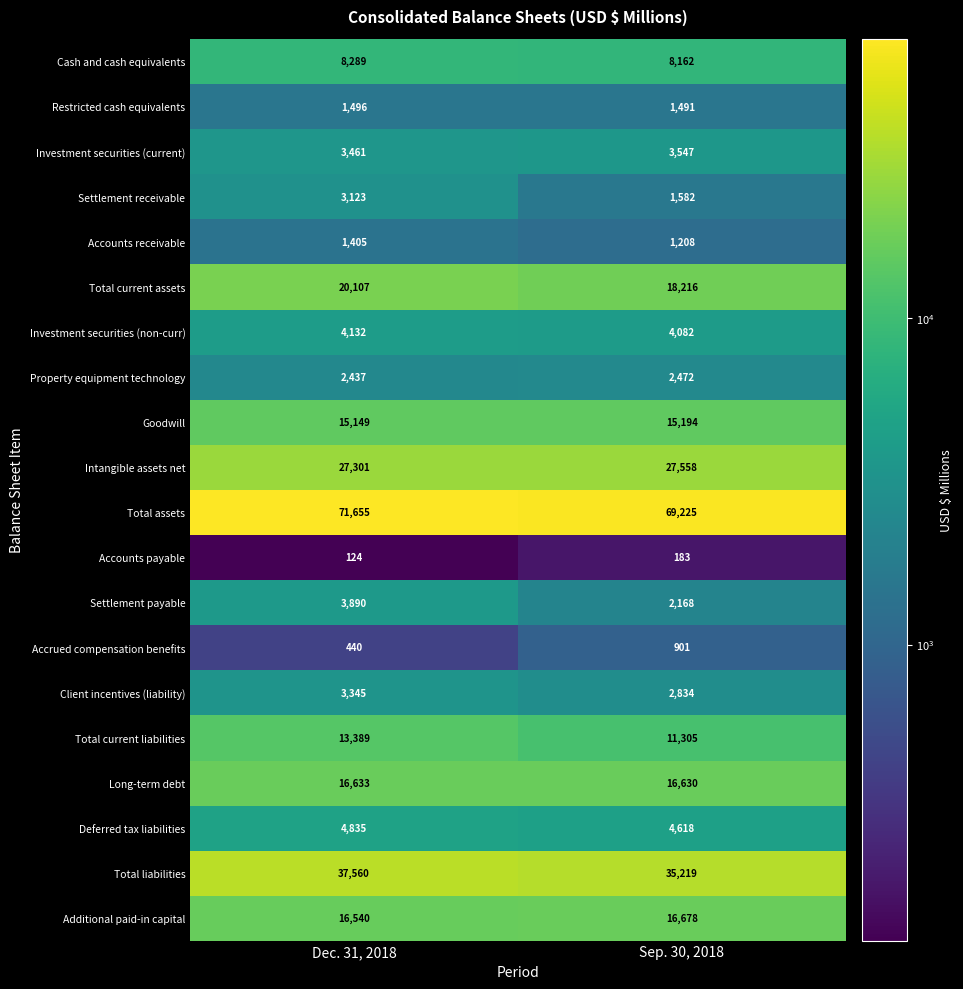

Between Dec. 31, 2018 and Sep. 30, 2018, which series saw the biggest shift?

Total assets